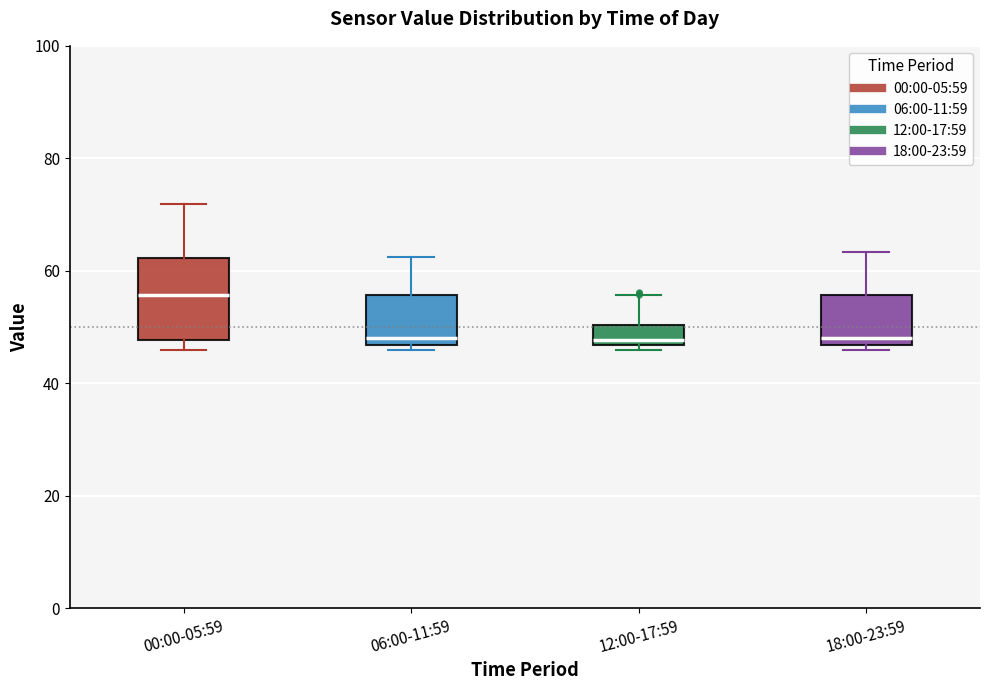

Where does the upper whisker of the box for 18:00-23:59 end on the y-axis? The values are not printed on the chart, so give them approximately, as read against the axis.

64